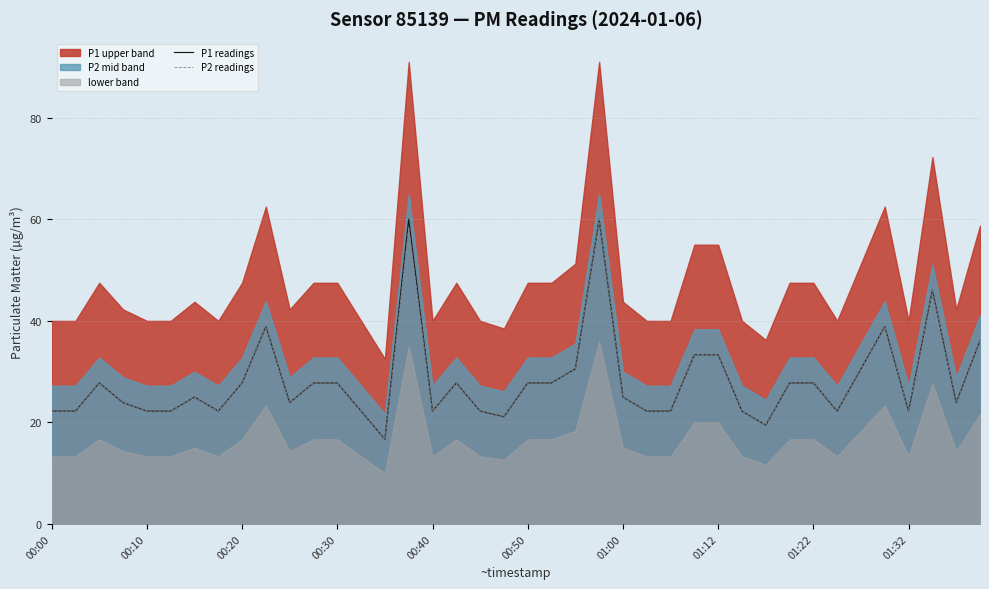

What is the difference between the maximum and minimum values in the P2 readings series?

43.3